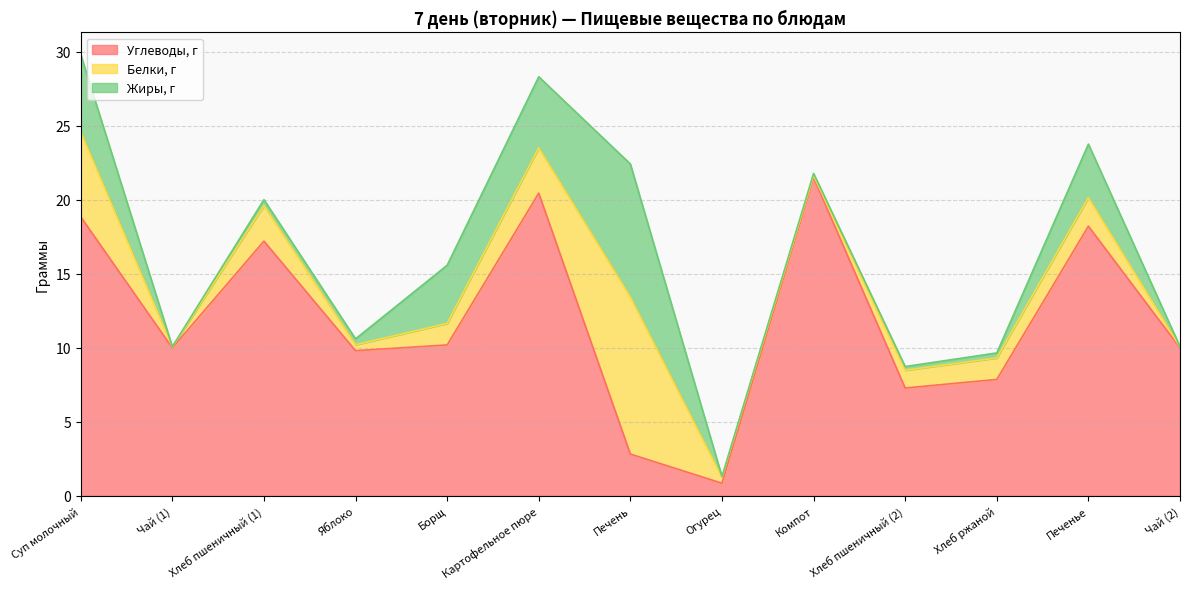

Where do Белки, г and Углеводы, г first cross each other?

Картофельное пюре and Печень